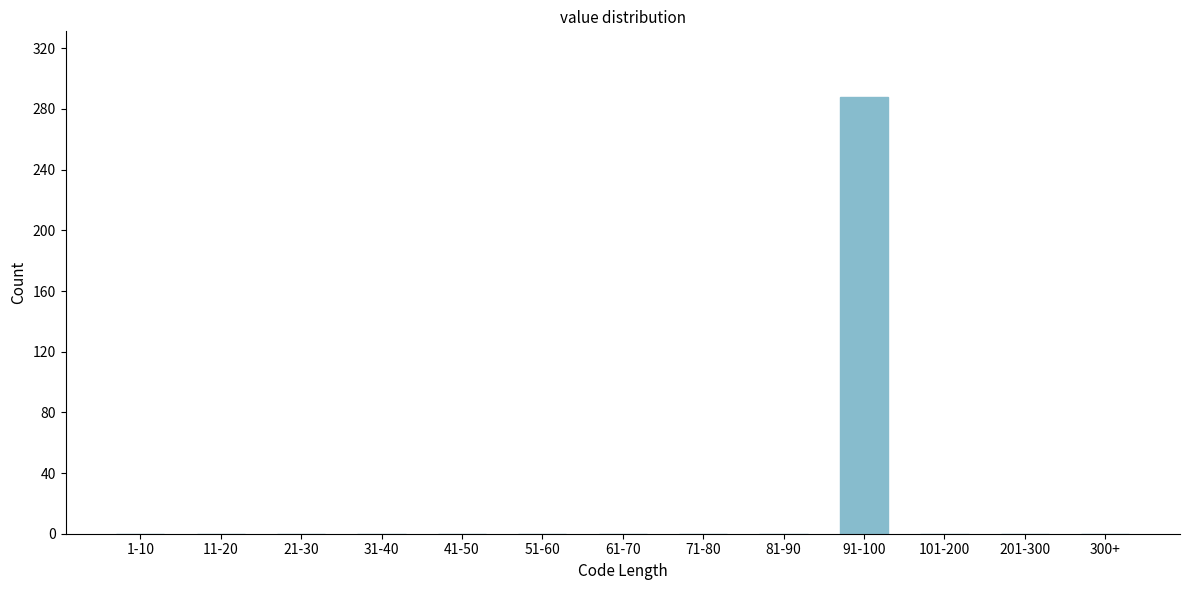

Reading left to right, list all the values displayed in this chart.

1-10=0	11-20=0	21-30=0	31-40=0	41-50=0	51-60=0	61-70=0	71-80=0	81-90=0	91-100=288	101-200=0	201-300=0	300+=0